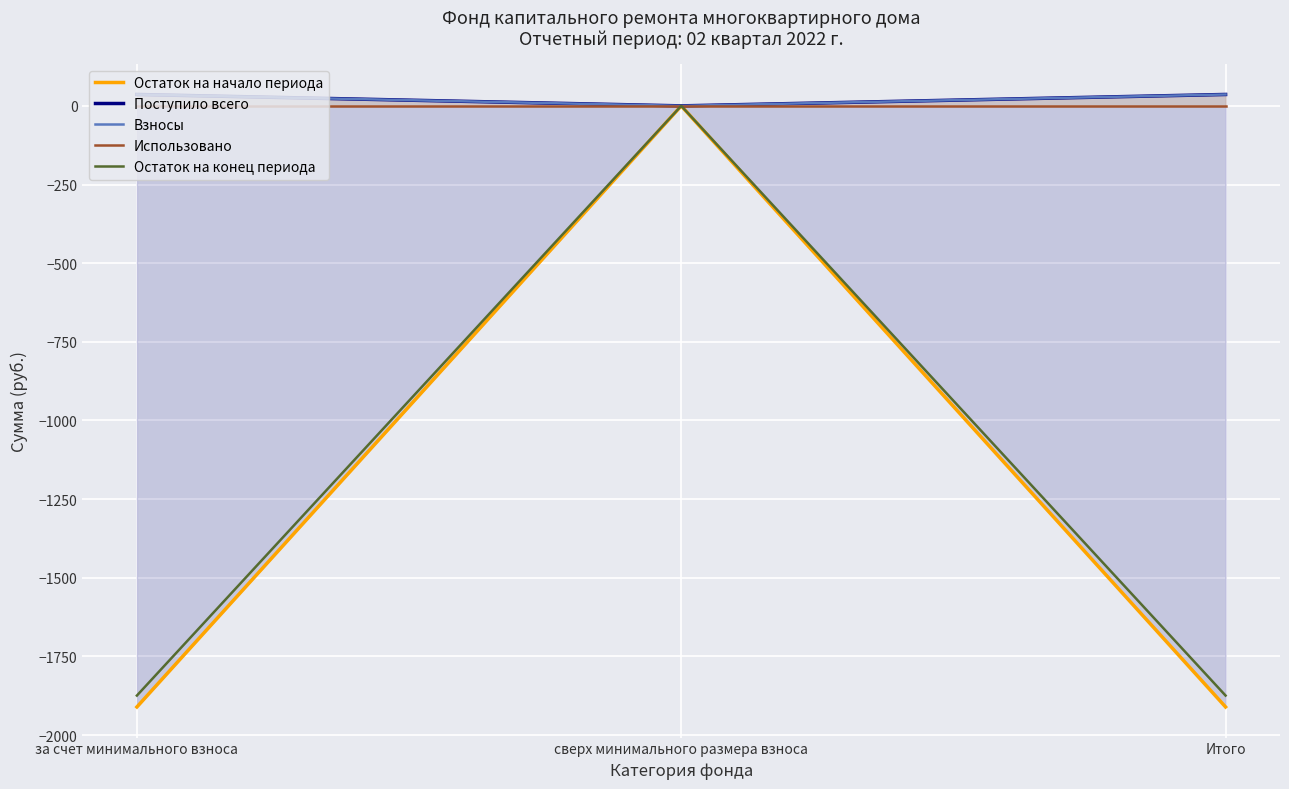

Rank the series at за счет минимального взноса from highest to lowest value.

Поступило всего, Взносы, Использовано, Остаток на конец периода, Остаток на начало периода